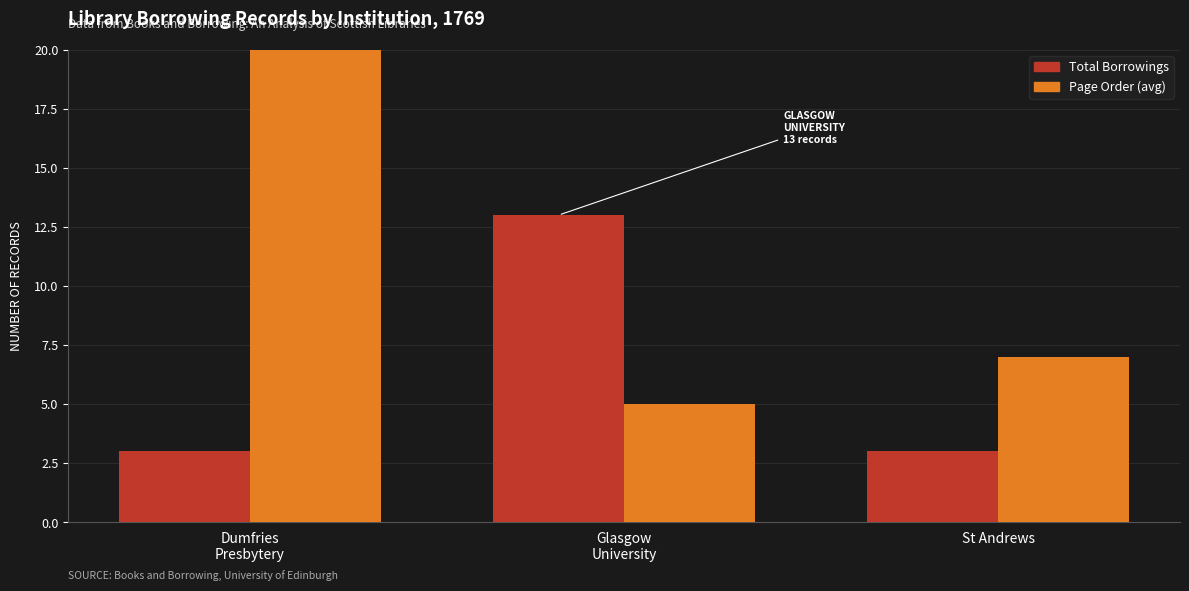

What is the difference between the maximum and second lowest values in the Total Borrowings series?

10